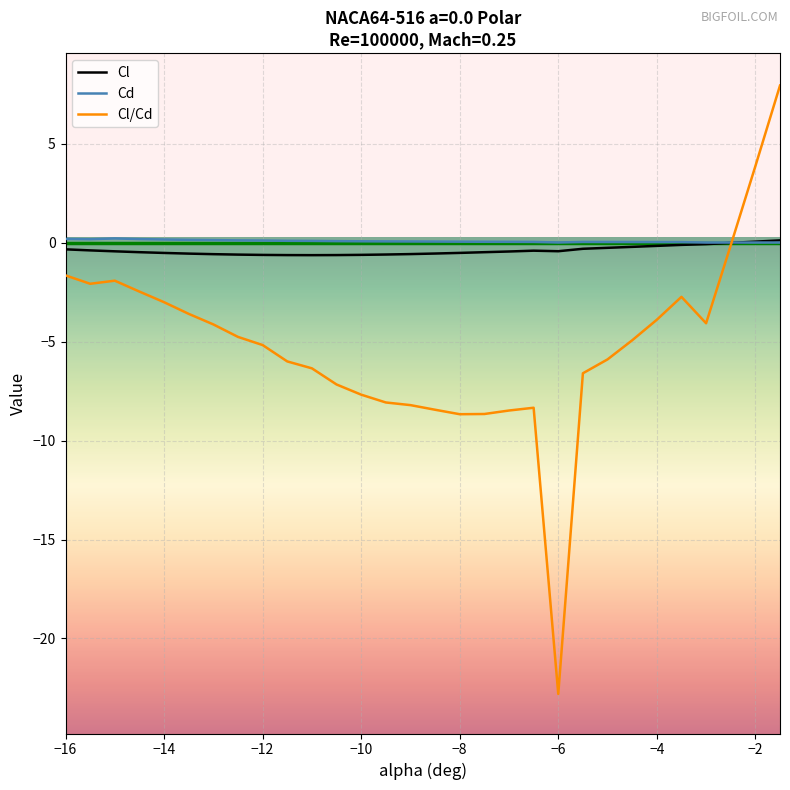

In Cl/Cd, how many points are lower than both neighbors (excluding endpoints)?

4